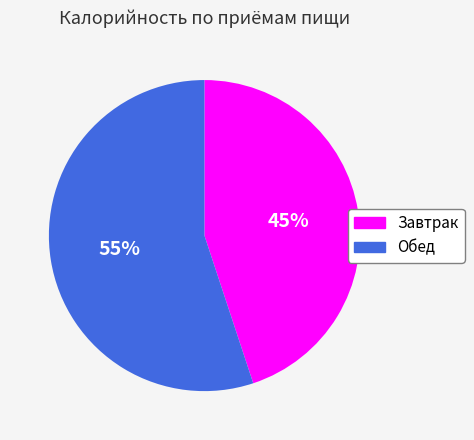

To the nearest percent, what is the difference between the largest and smallest slice percentages?

10%